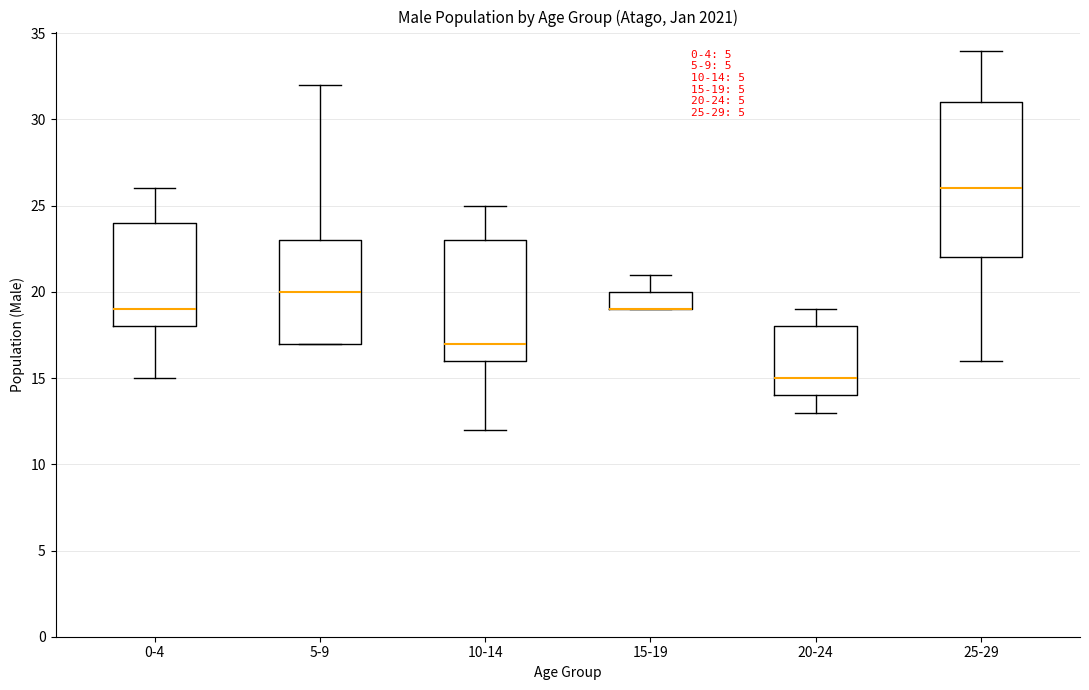

Which box is the tallest, from its lower edge to its upper edge?

25-29